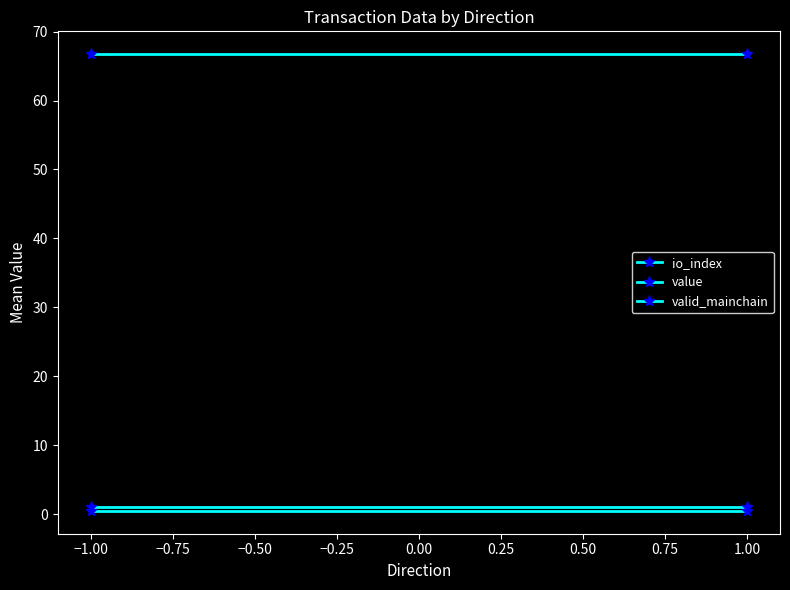

Between −1.25 and −1.00, which series saw the biggest shift?

io_index